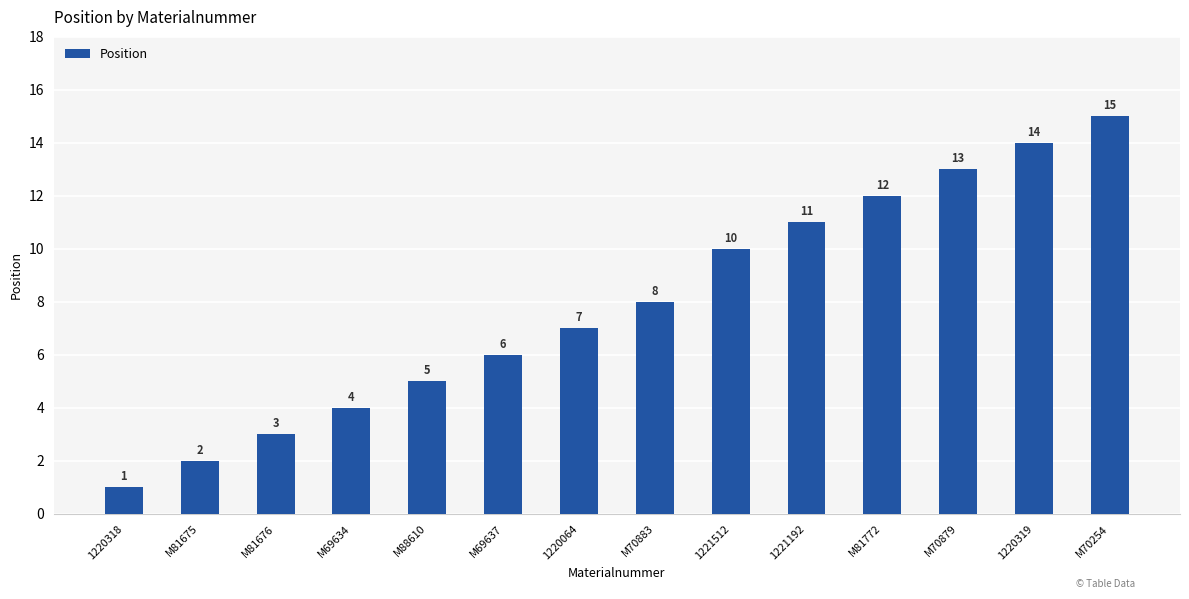

What is the greatest value displayed?

15